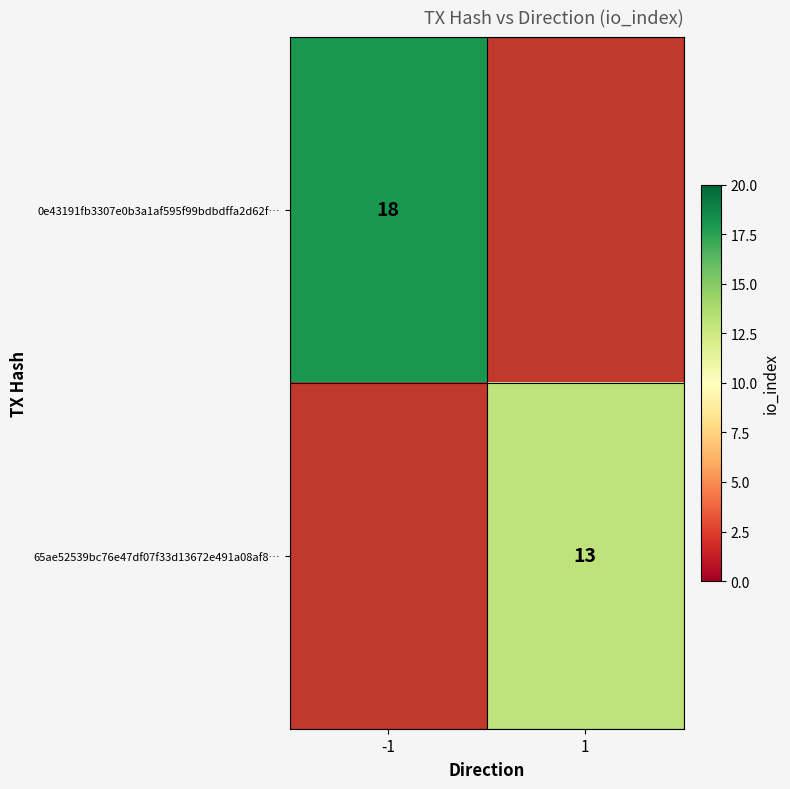

At which category does the chart reach its minimum across all series?

1